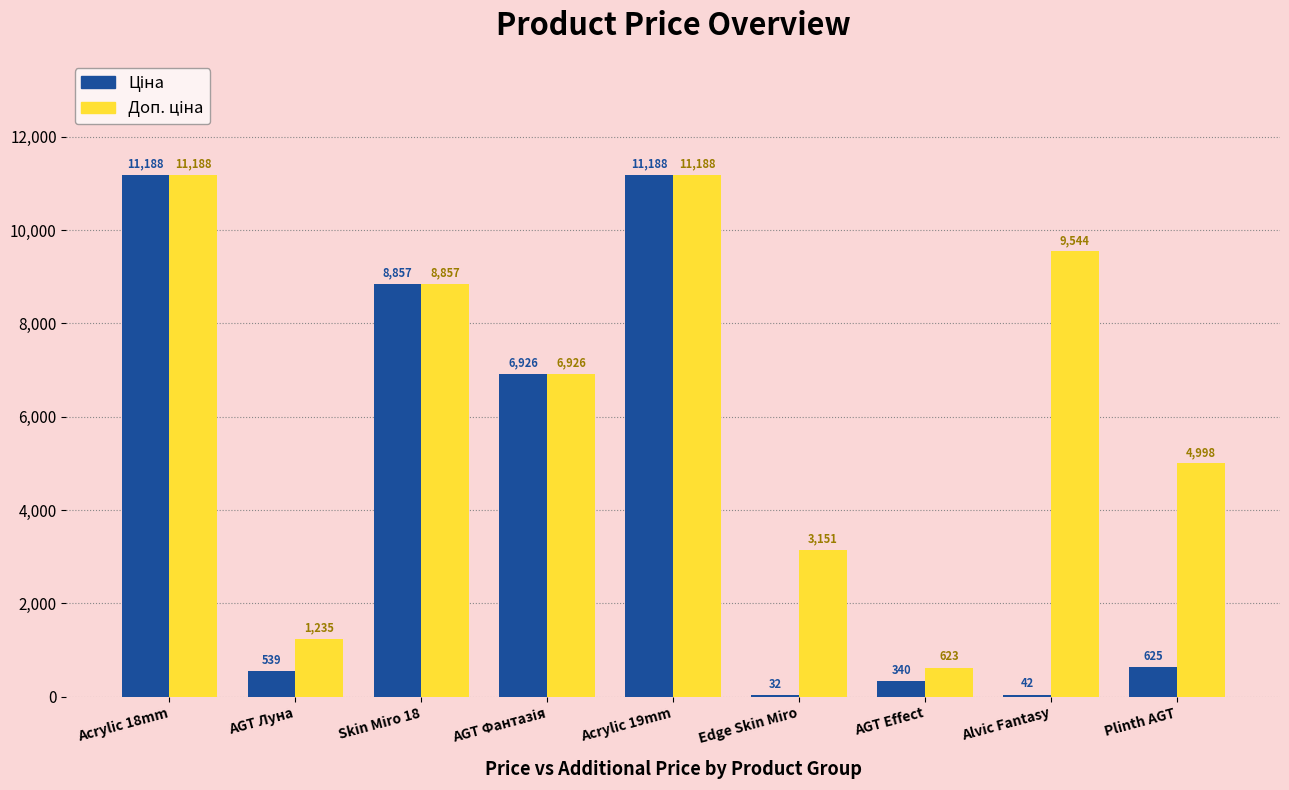

What is the maximum value shown in the chart?

11188.2